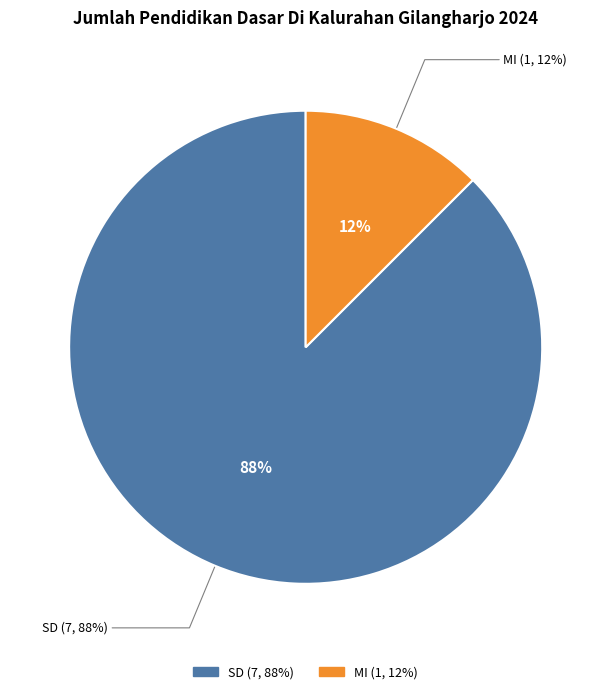

Which slice is the largest?

SD